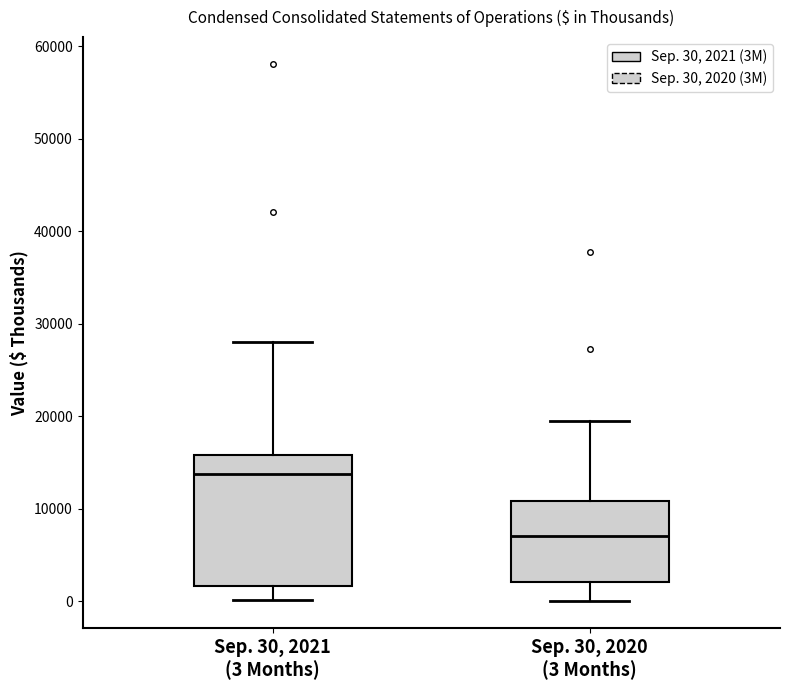

Reading left to right, read every box against the y-axis: the position of its median line, the range the box covers, and the ends of its whiskers. The values are not printed on the chart, so give them approximately, as read against the axis.

Sep. 30, 2021 (3 Months): median 14000, box 2000 to 16000, whiskers 0 to 28000
Sep. 30, 2020 (3 Months): median 7000, box 2000 to 11000, whiskers 0 to 20000